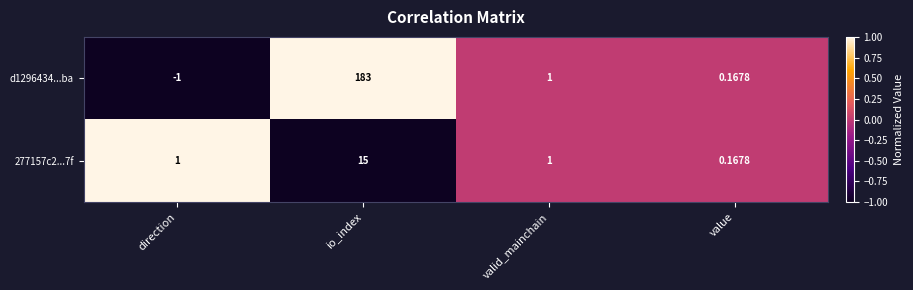

At which category is the sum across all series the highest?

io_index